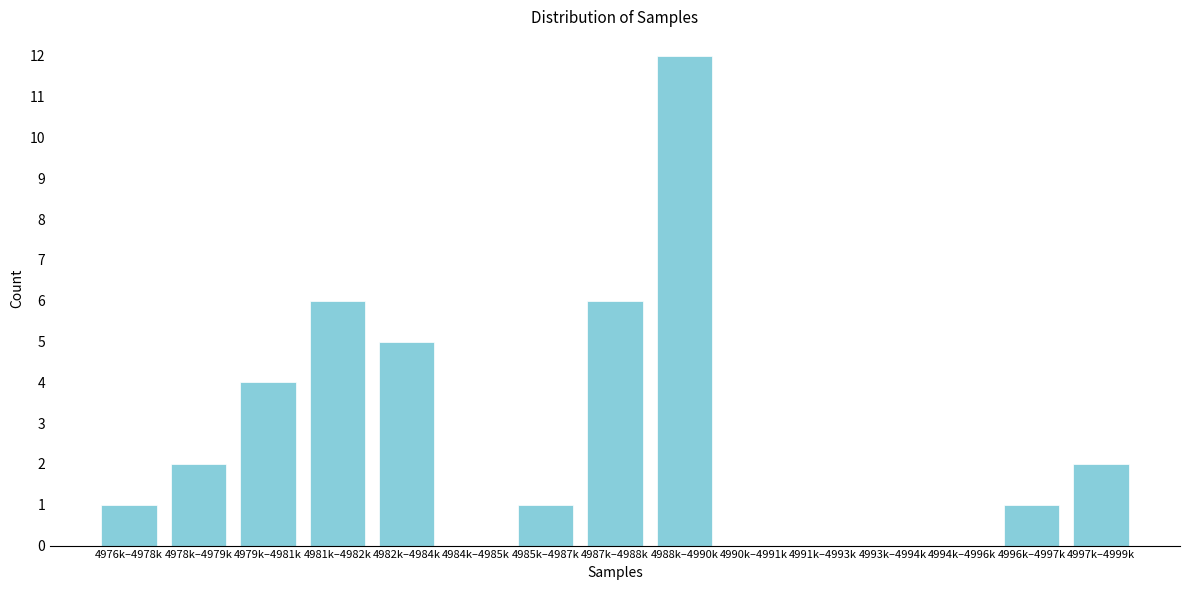

Reading left to right, list all the values displayed in this chart.

4976k–4978k=1	4978k–4979k=2	4979k–4981k=4	4981k–4982k=6	4982k–4984k=5	4984k–4985k=0	4985k–4987k=1	4987k–4988k=6	4988k–4990k=12	4990k–4991k=0	4991k–4993k=0	4993k–4994k=0	4994k–4996k=0	4996k–4997k=1	4997k–4999k=2